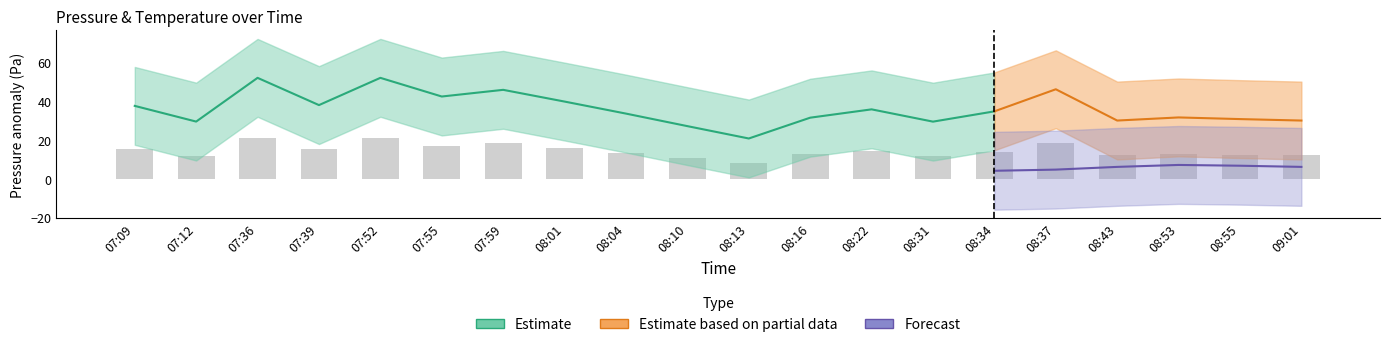

What is the value of the 2nd bar from the left?

11.7